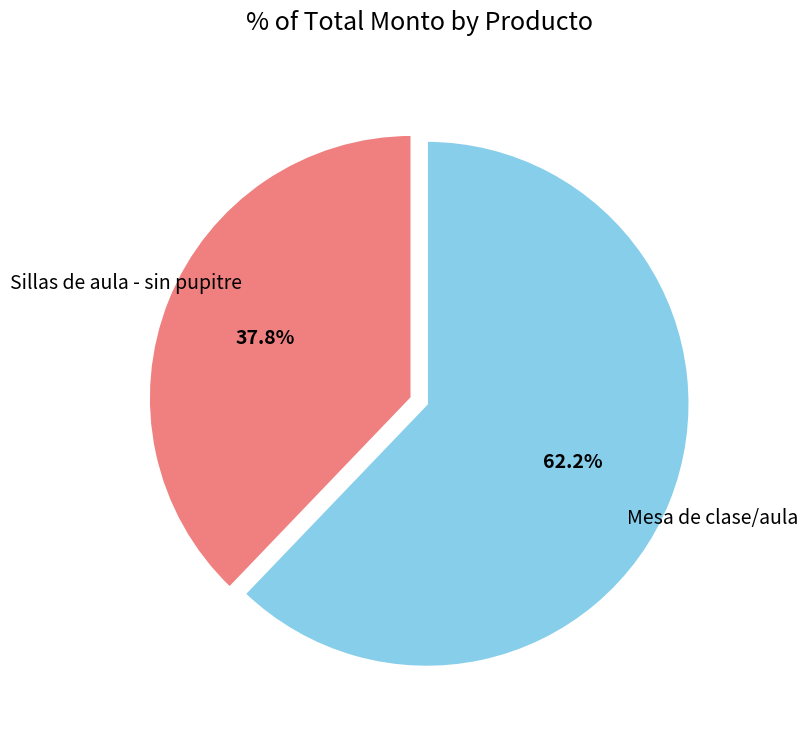

What percentage is the Sillas de aula - sin pupitre slice, to the nearest percent?

38%